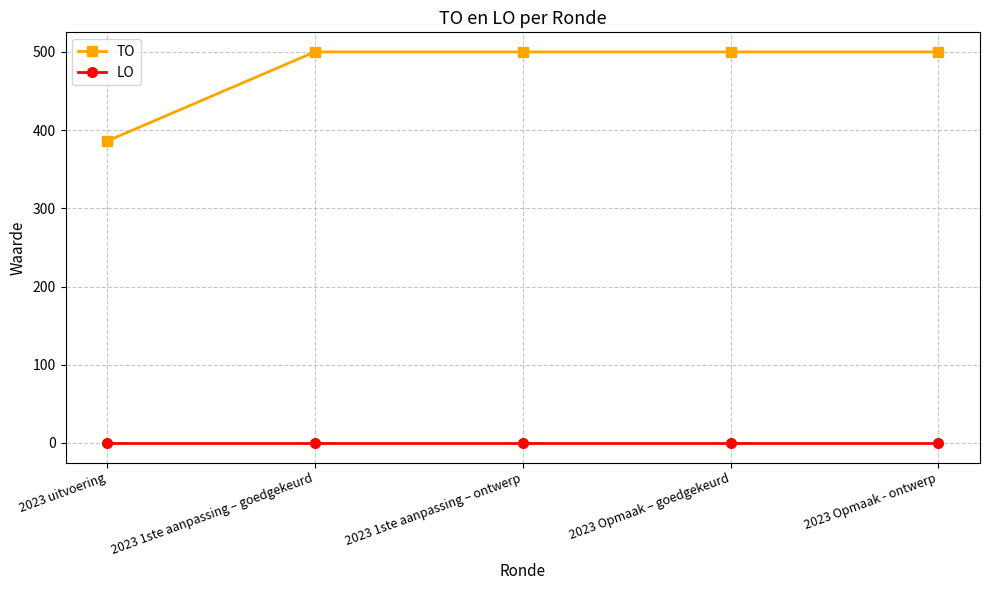

What is the total value across all series at 2023 uitvoering?

386